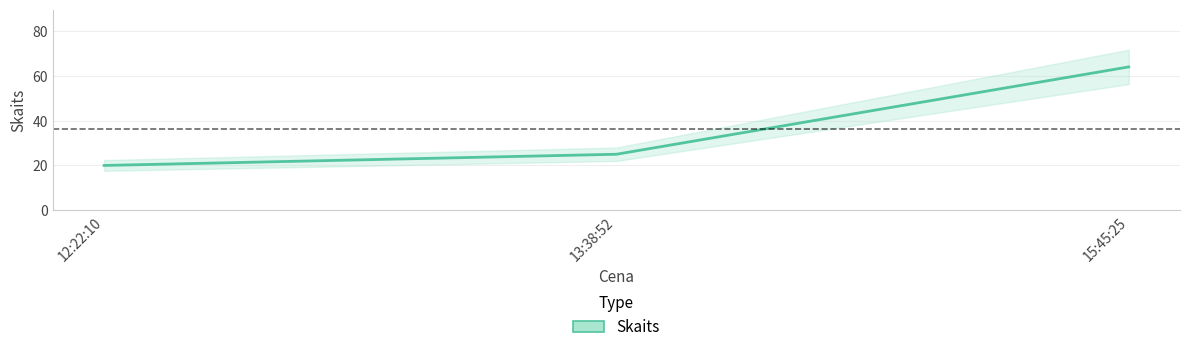

What is the change in value from 12:22:10 to 13:38:52?

+5